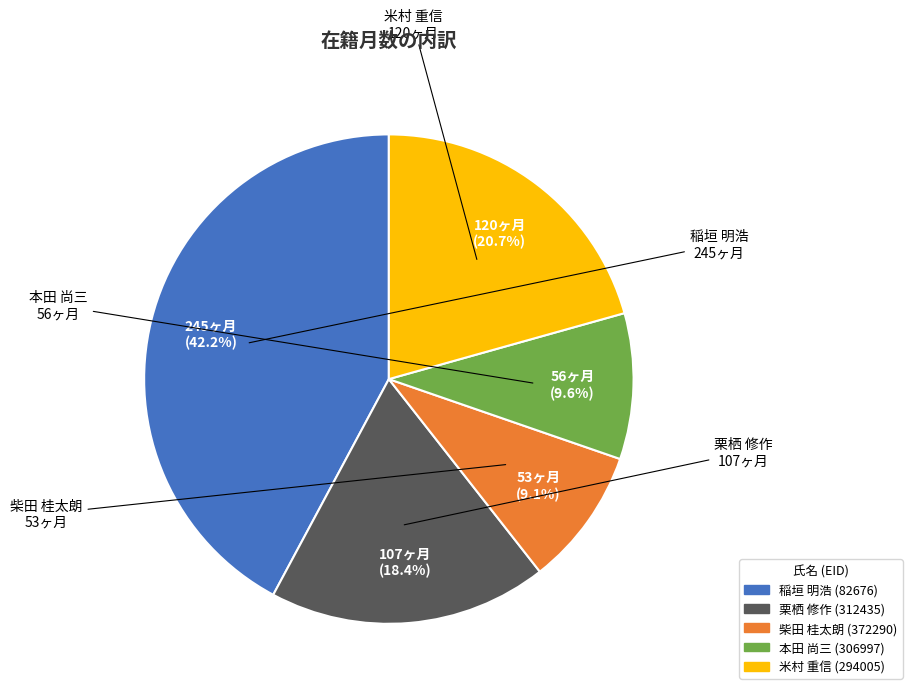

Rank the categories by value from highest to lowest.

稲垣 明浩 (82676), 米村 重信 (294005), 栗栖 修作 (312435), 本田 尚三 (306997), 柴田 桂太朗 (372290)